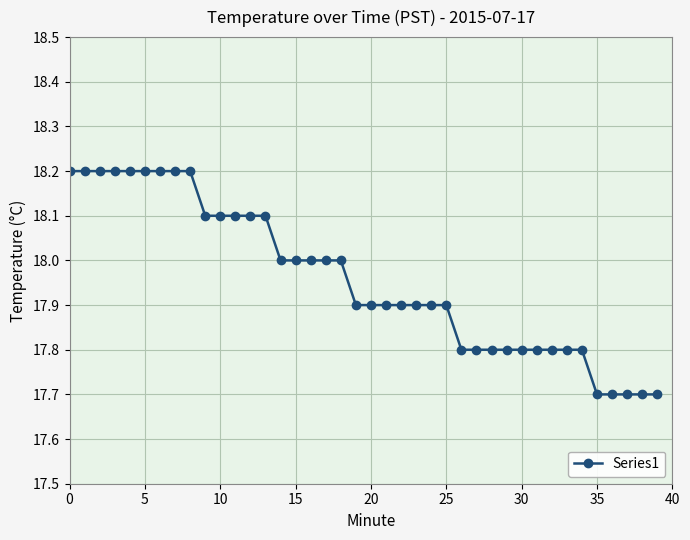

What is the maximum value shown in the chart?

18.2